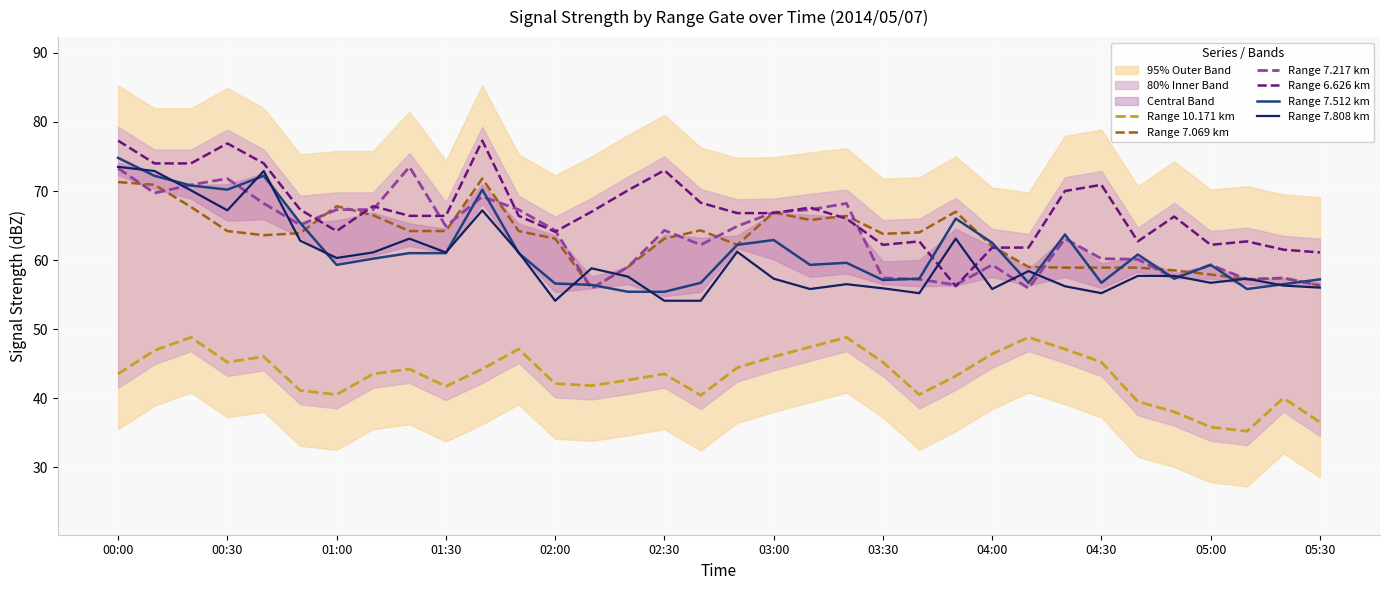

What is the average value of the Range 10.171 km series?

43.3